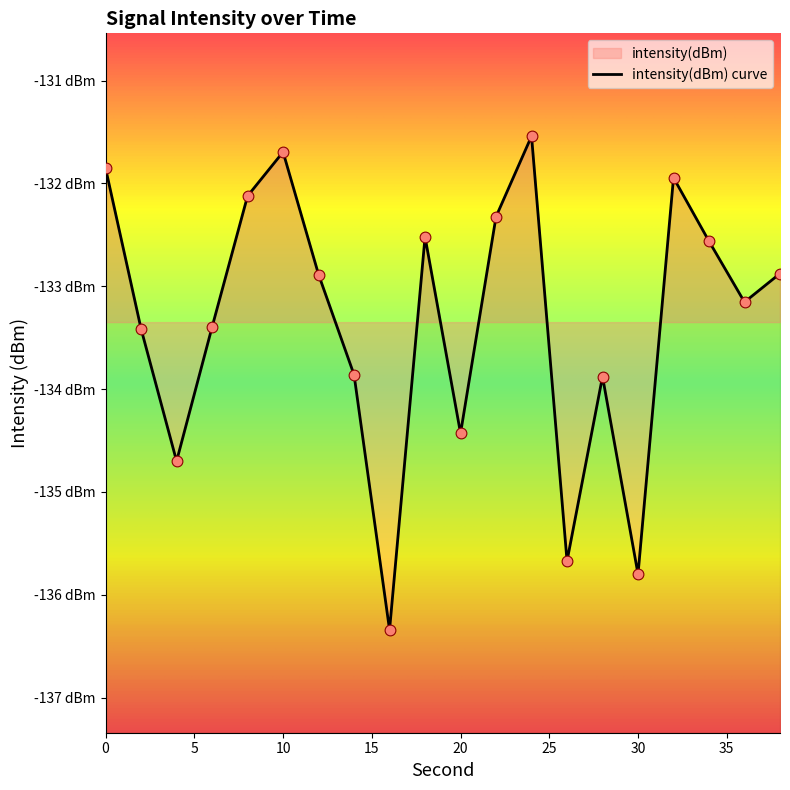

Between 22 and 26, which is larger?

22